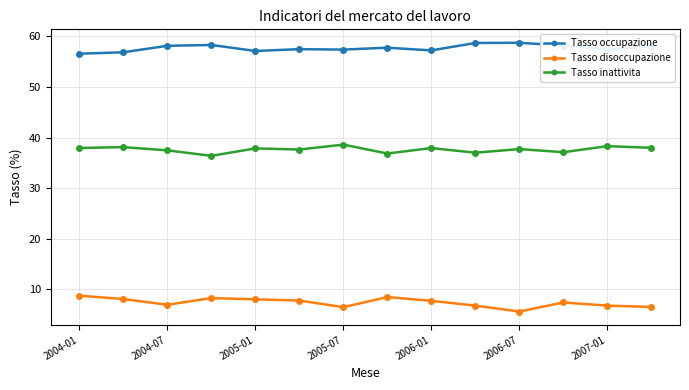

Count the number of categories in the chart.

14